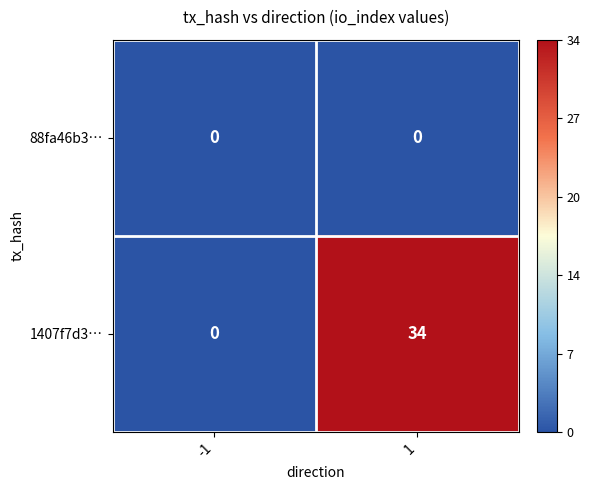

Reading left to right, list all the values displayed in this chart.

88fa46b3…: -1=0	1=0
1407f7d3…: -1=0	1=34